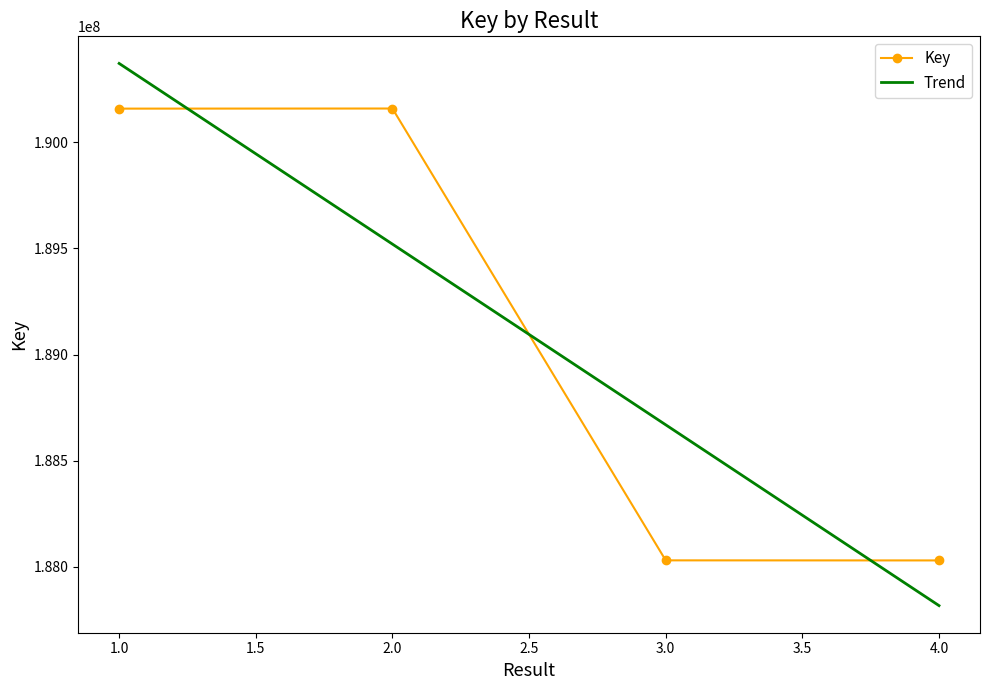

Which label corresponds to the largest value in the chart?

2